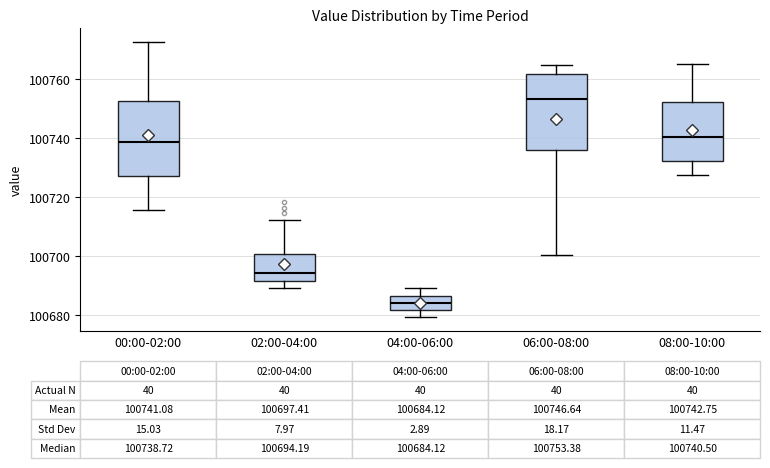

Which box has the highest median line?

06:00-08:00